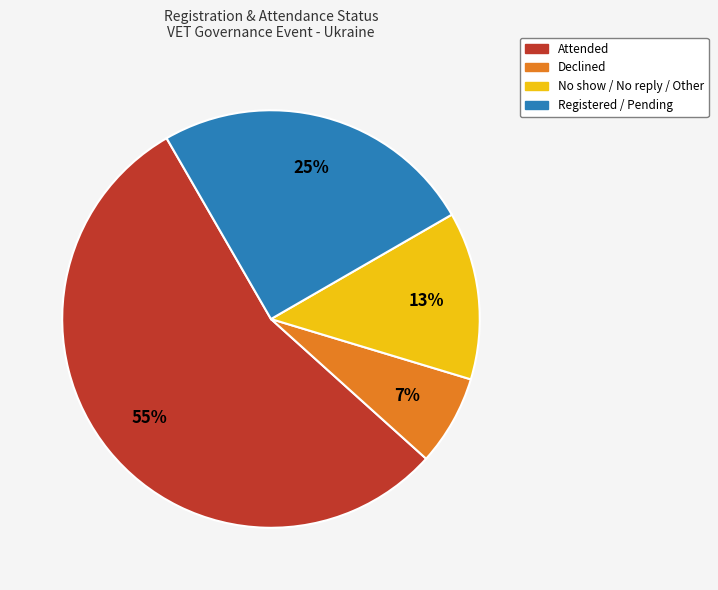

What is the largest slice in the pie chart?

Attended